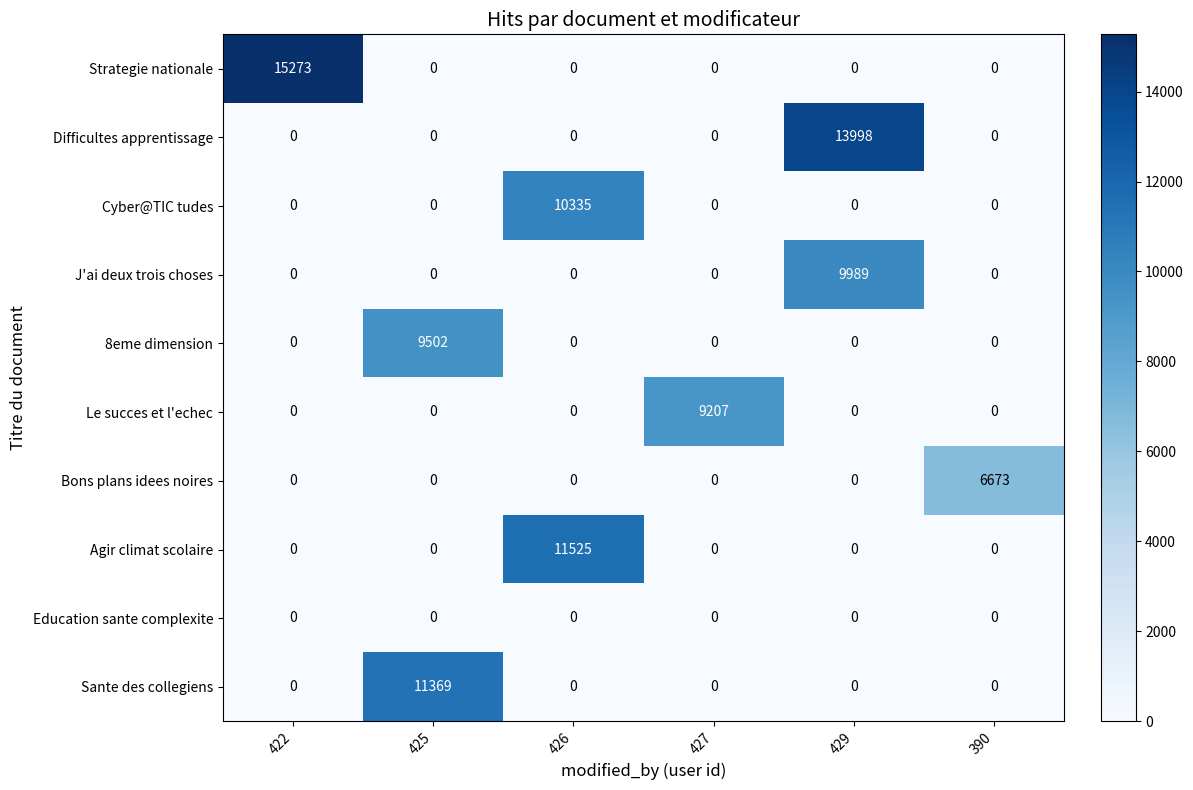

How many data points does each series have?

6